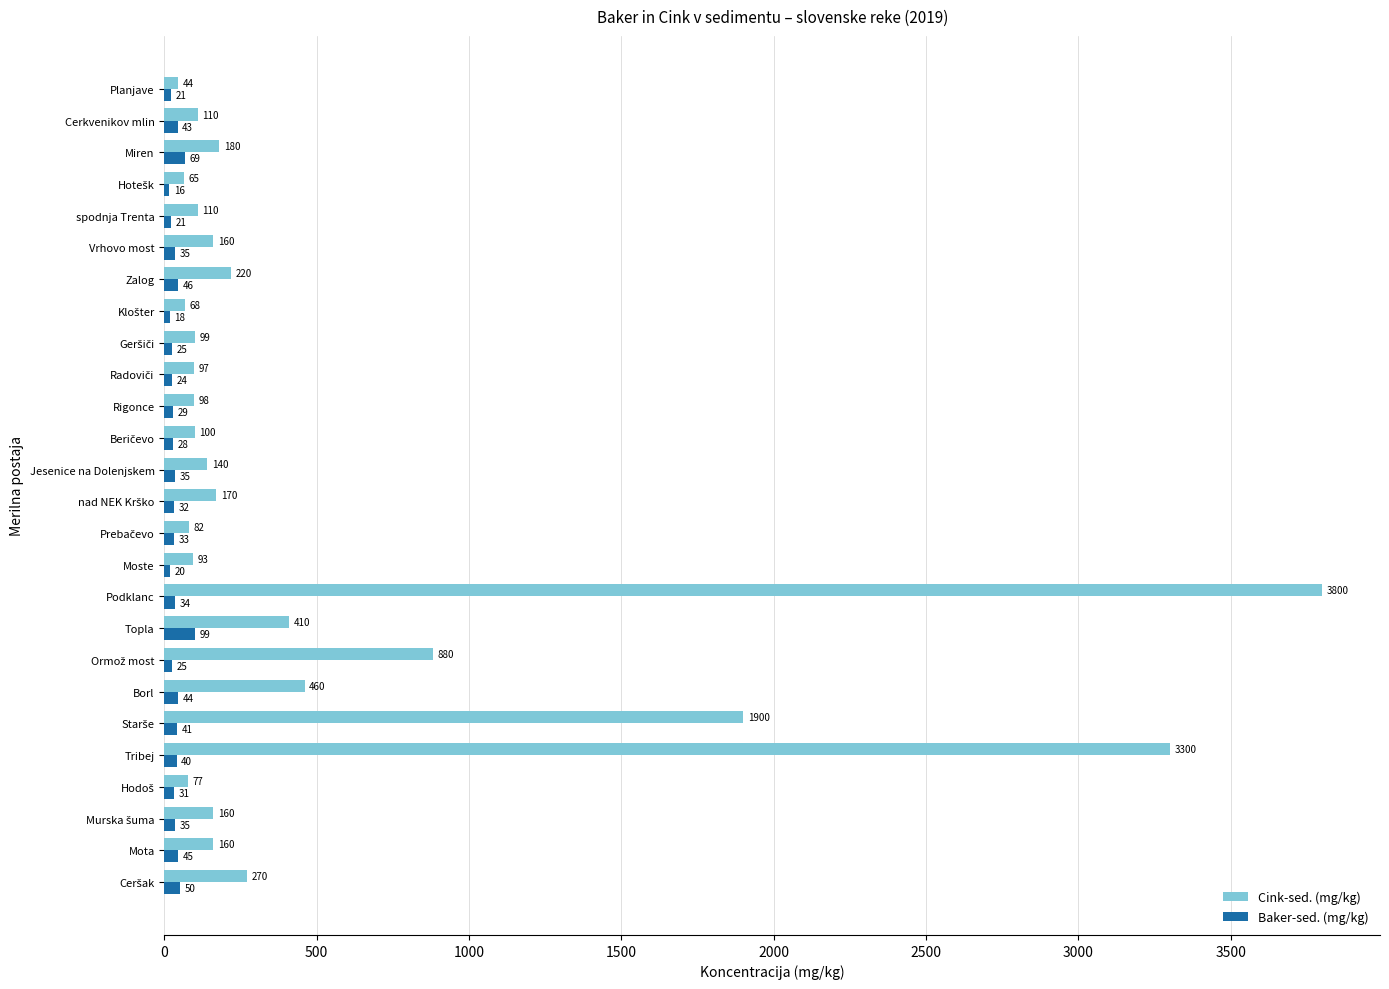

What is the minimum value for Cink-sed. (mg/kg)?

44